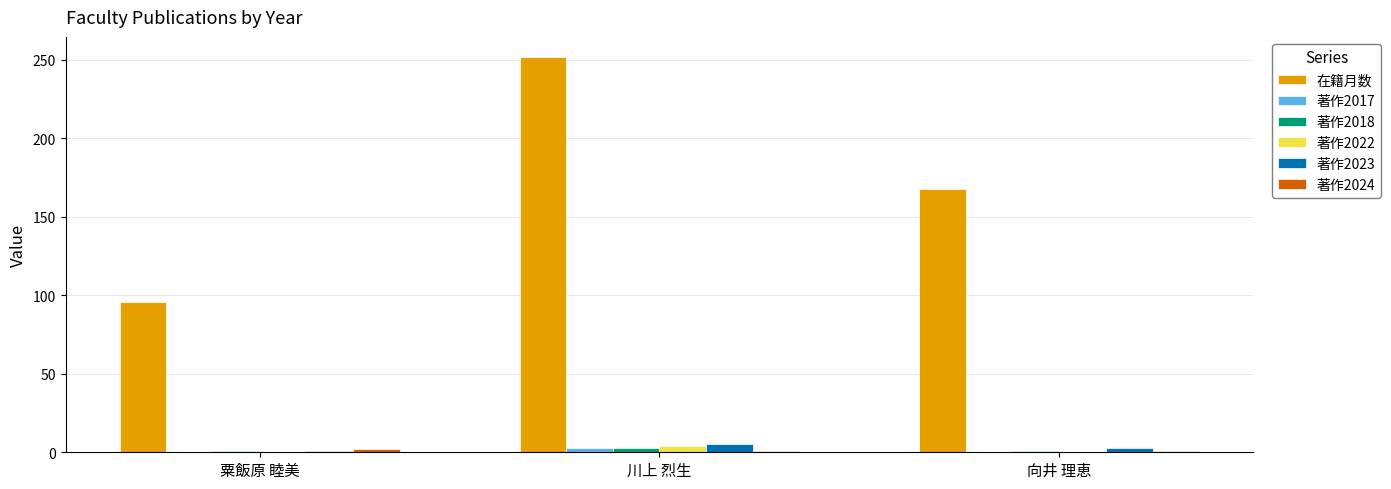

Which series changed the most between 粟飯原 睦美 and 向井 理恵?

在籍月数